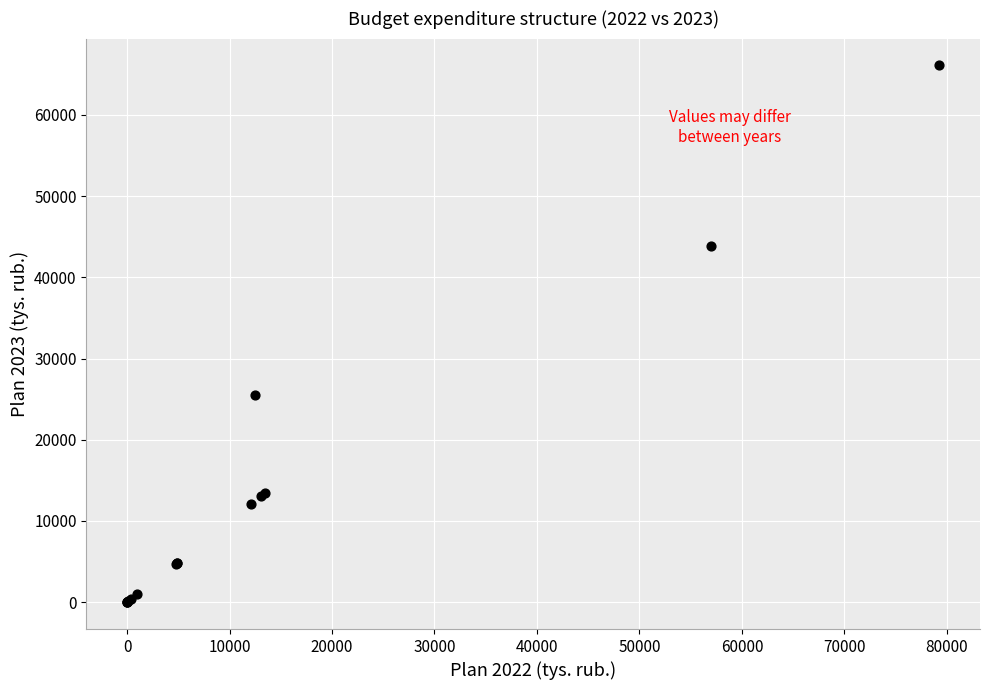

What Y value in the scatter plot is closest to 33046?

25451.9